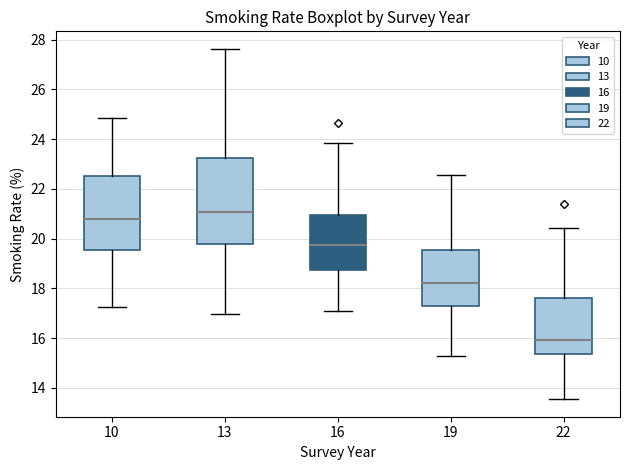

Which box's median line is the highest?

13